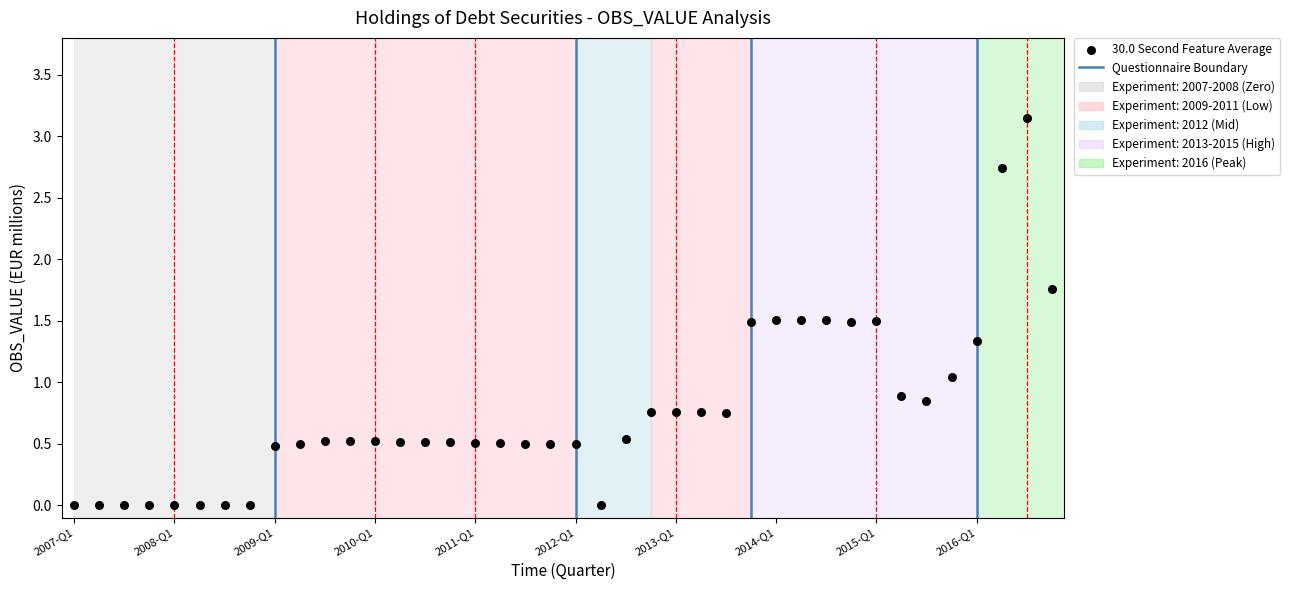

How many data points are displayed?

40